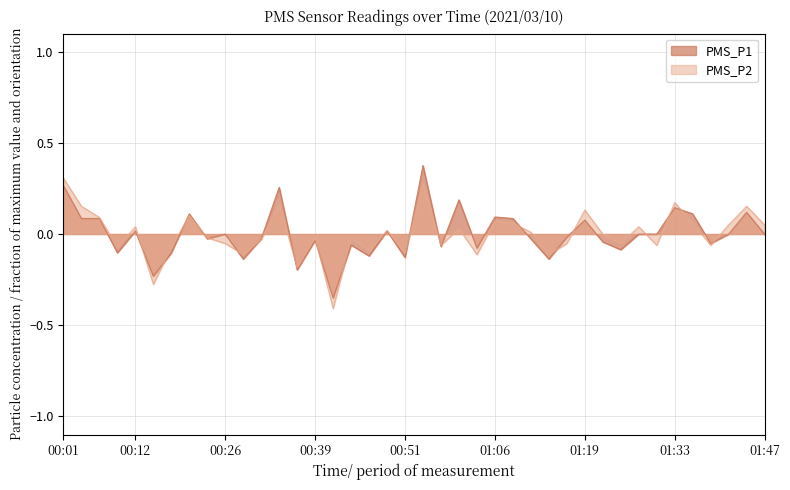

What is the value of the PMS_P2 point at the 35th from the left?

0.2